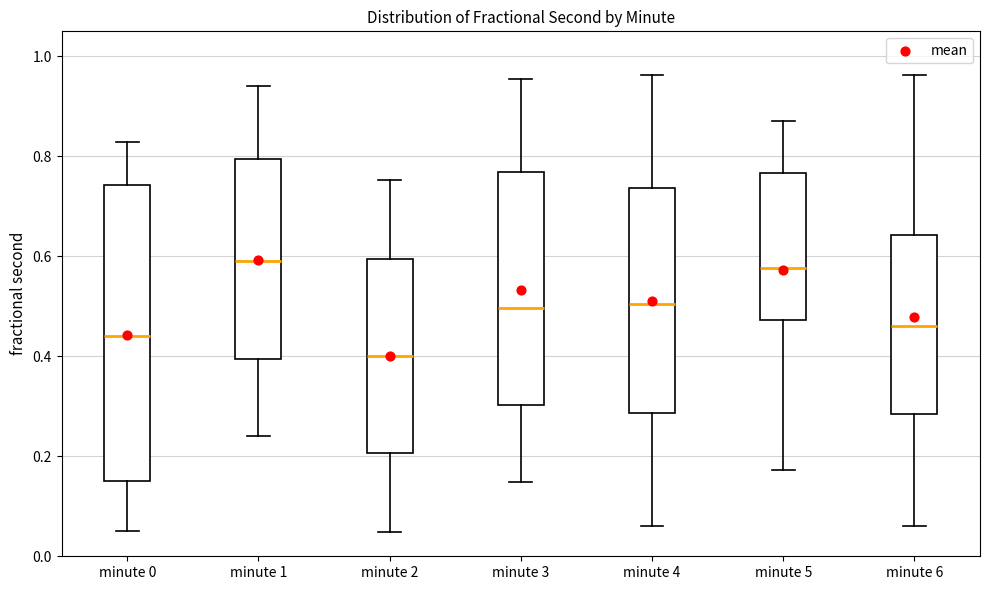

Reading left to right, transcribe this box plot: for each box, give where its median line is, the range the box spans, and where its two whiskers end, as read against the y-axis. The values are not printed on the chart, so give them approximately, as read against the axis.

minute 0: median 0.44, box 0.16 to 0.74, whiskers 0.04 to 0.82
minute 1: median 0.58, box 0.40 to 0.80, whiskers 0.24 to 0.94
minute 2: median 0.40, box 0.20 to 0.60, whiskers 0.04 to 0.76
minute 3: median 0.50, box 0.30 to 0.76, whiskers 0.14 to 0.96
minute 4: median 0.50, box 0.28 to 0.74, whiskers 0.06 to 0.96
minute 5: median 0.58, box 0.48 to 0.76, whiskers 0.18 to 0.88
minute 6: median 0.46, box 0.28 to 0.64, whiskers 0.06 to 0.96